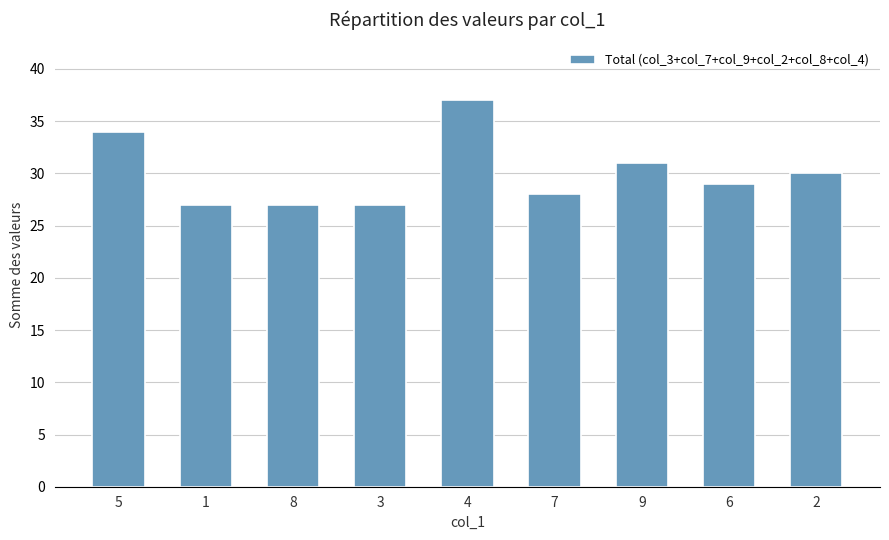

Reading left to right, transcribe all the data shown in this chart.

5=34	1=27	8=27	3=27	4=37	7=28	9=31	6=29	2=30